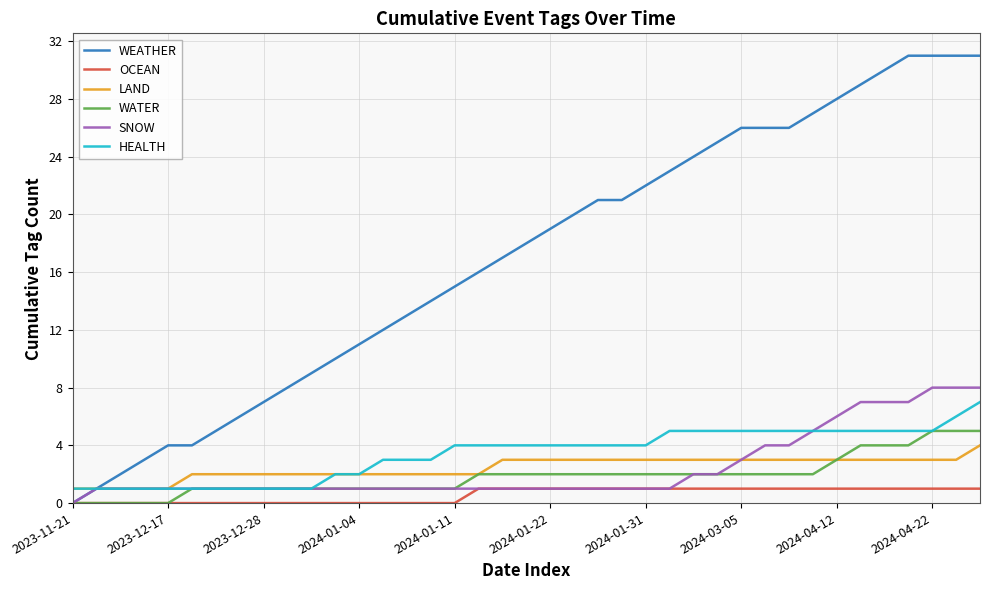

What is the maximum value shown in the chart?

31